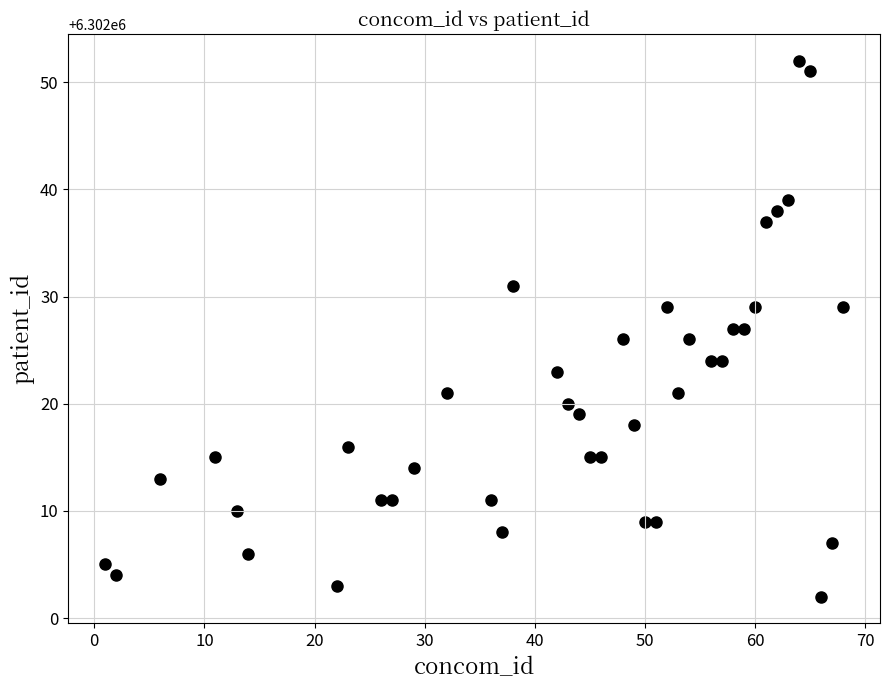

What is the range of X values (max minus min)?

67